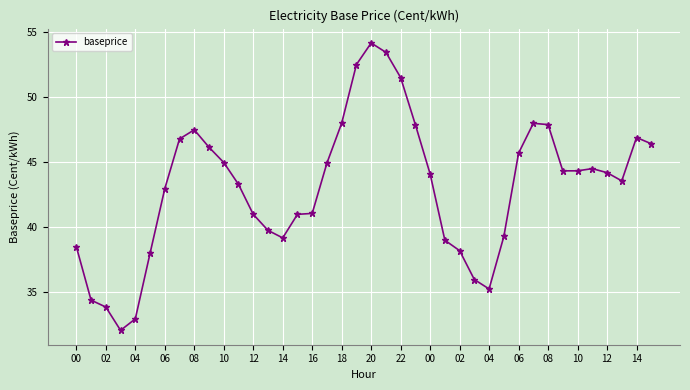

What is the smallest value displayed?

32.1